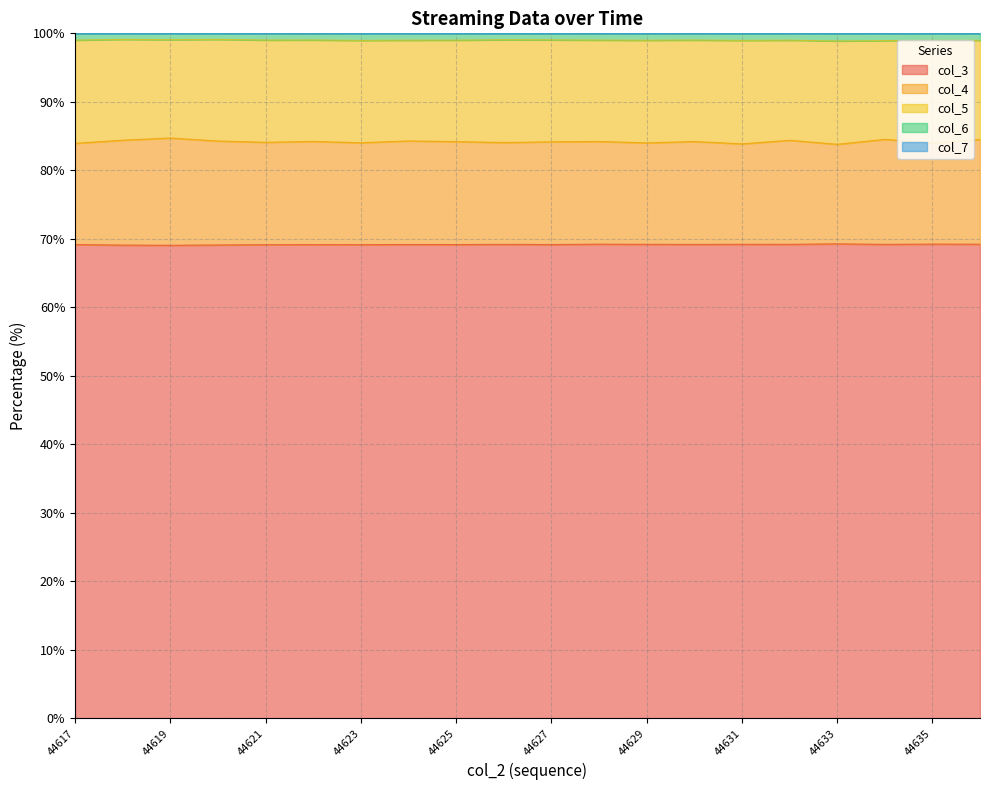

The value of col_3 at 44617 is 90.3. True or false?

False